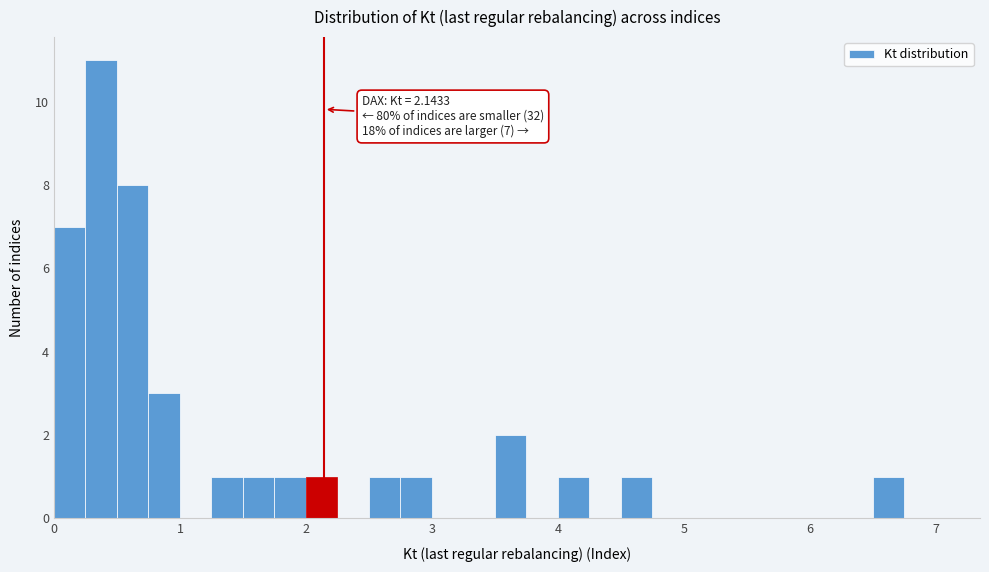

Around what value on the x-axis is the tallest bar? Give the approximate position of its centre, as read against the axis.

0.4